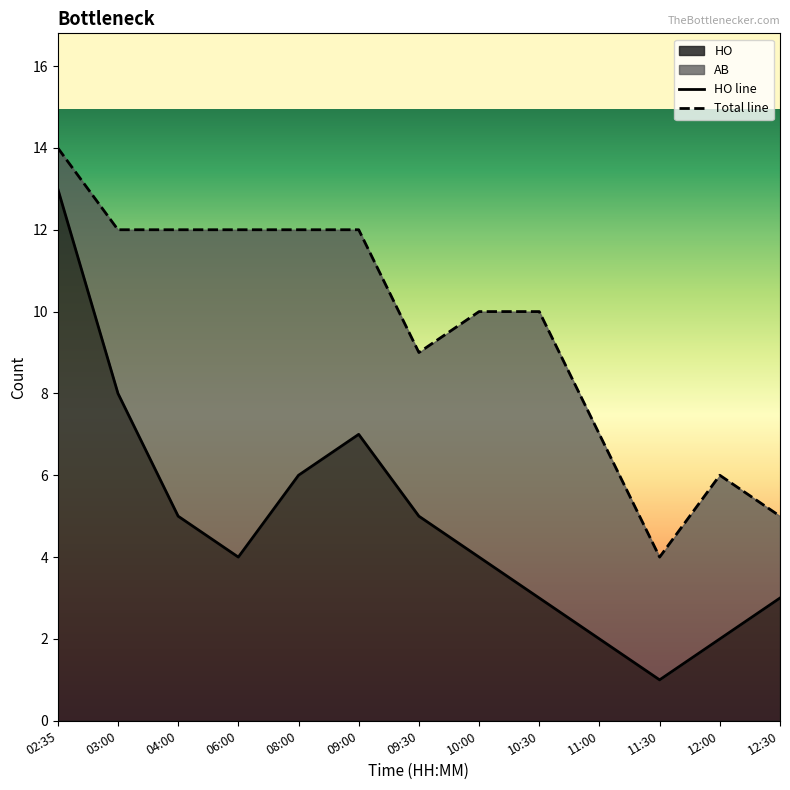

Reading left to right, extract all data points from this chart.

13	8	5	4	6	7	5	4	3	2	1	2	3